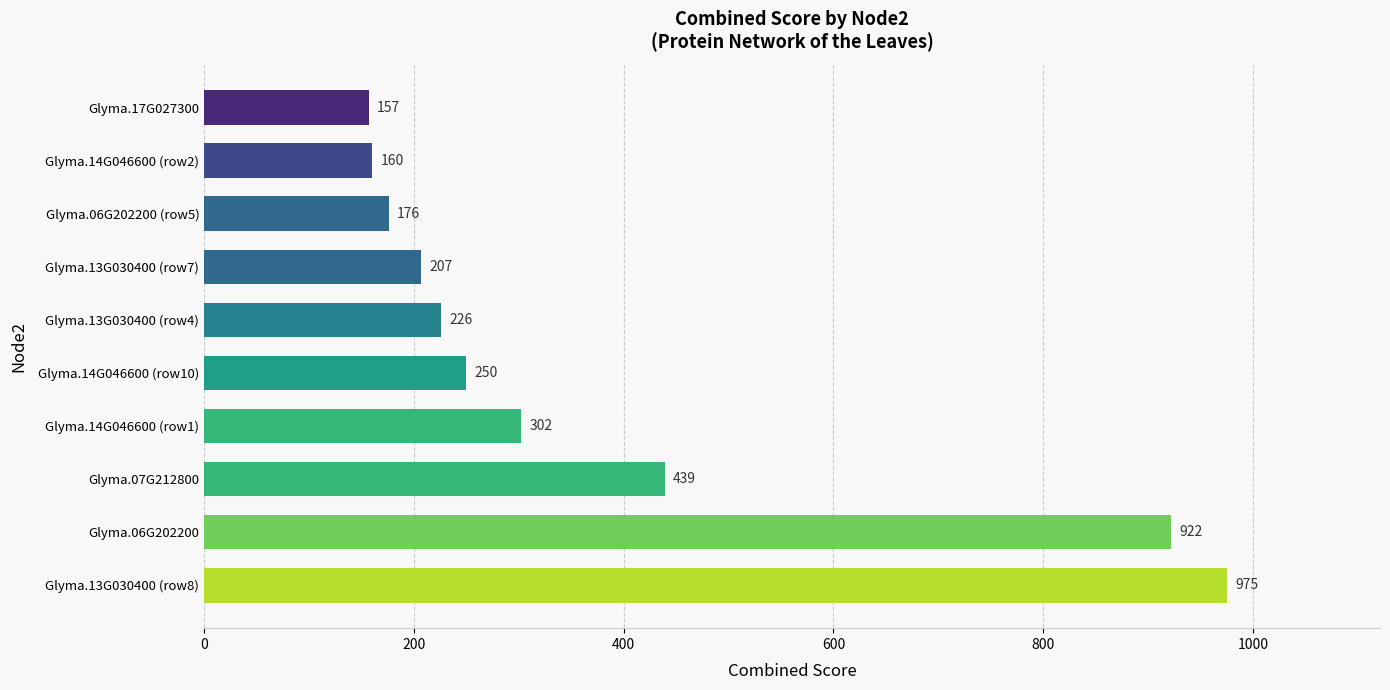

List the labels in order of value, smallest first.

Glyma.17G027300, Glyma.14G046600 (row2), Glyma.06G202200 (row5), Glyma.13G030400 (row7), Glyma.13G030400 (row4), Glyma.14G046600 (row10), Glyma.14G046600 (row1), Glyma.07G212800, Glyma.06G202200, Glyma.13G030400 (row8)